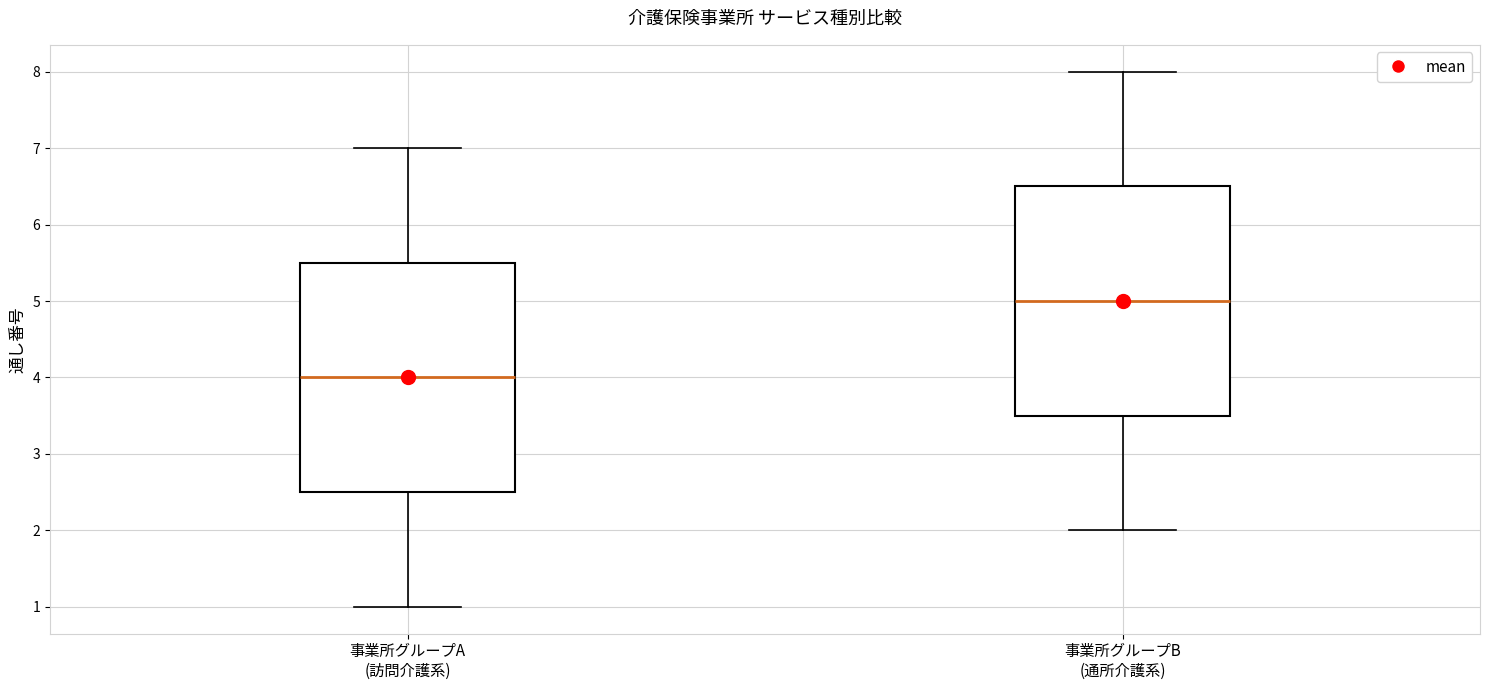

Which box's median line is the highest?

事業所グループB (通所介護系)